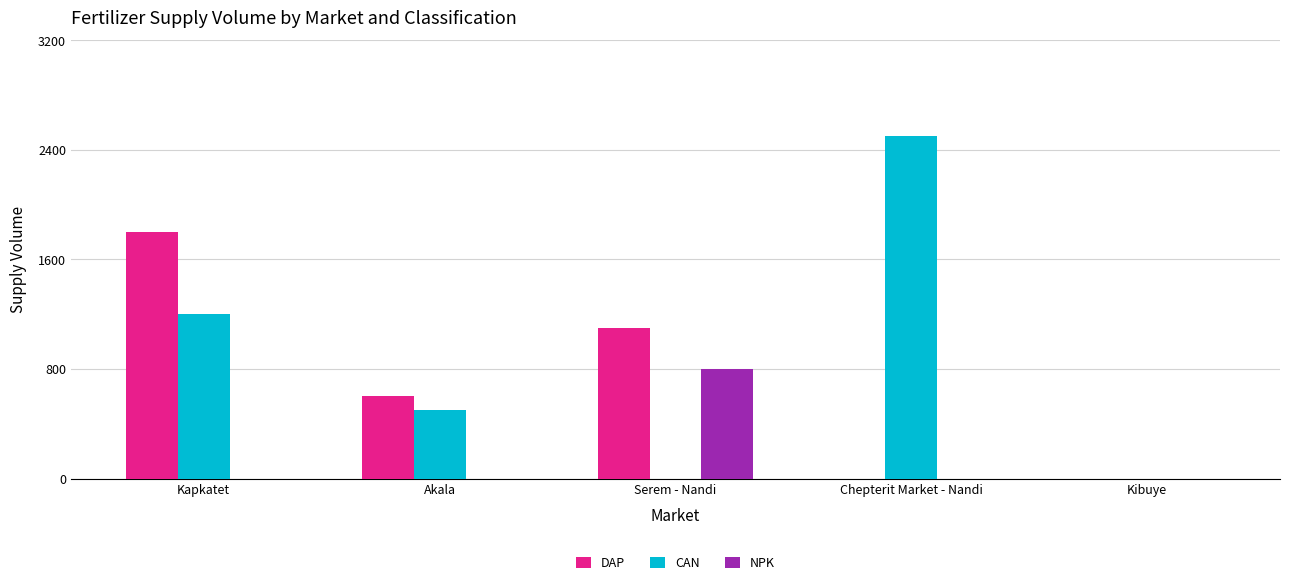

What is the sum of all CAN values?

4200